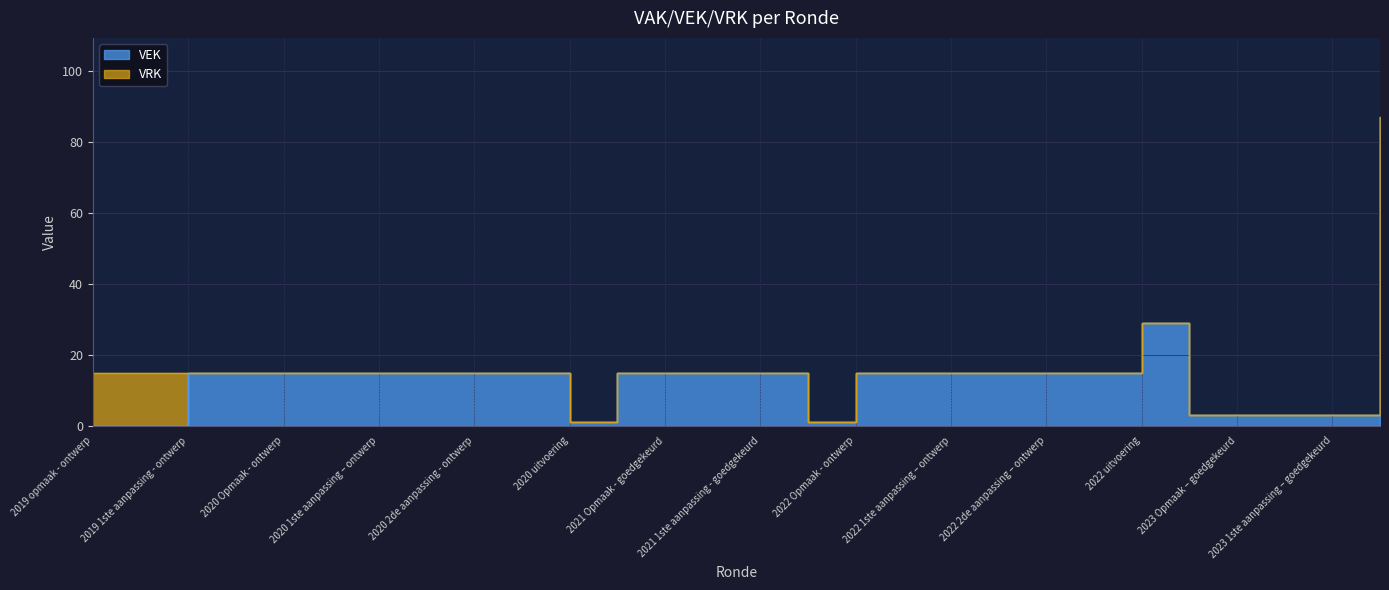

Count the number of categories in the chart.

28